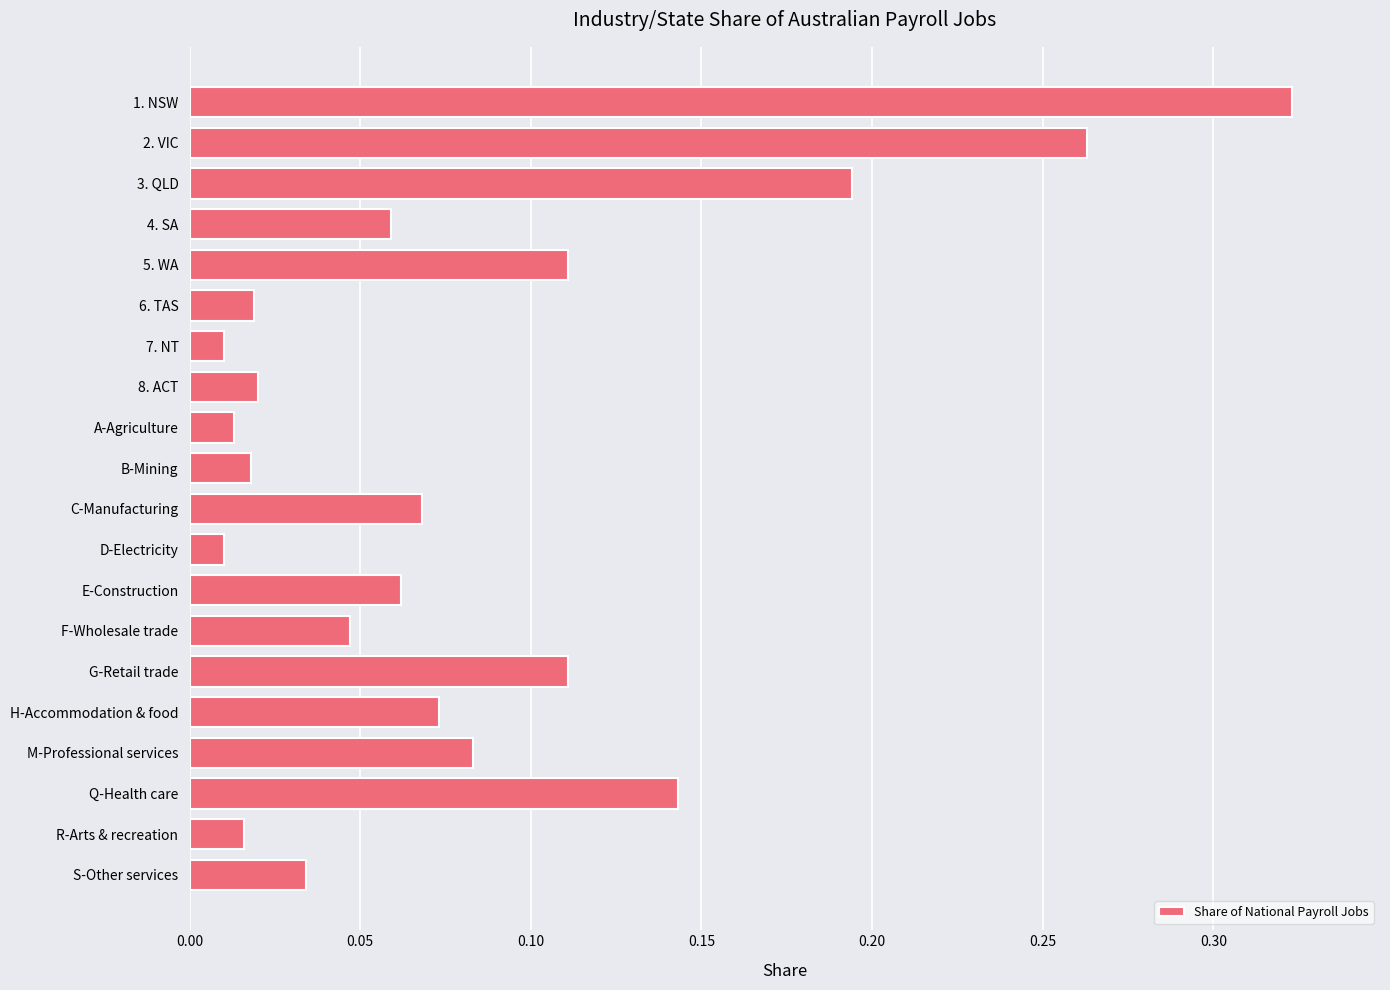

What is the label of the 5th bar from the top?

5. WA